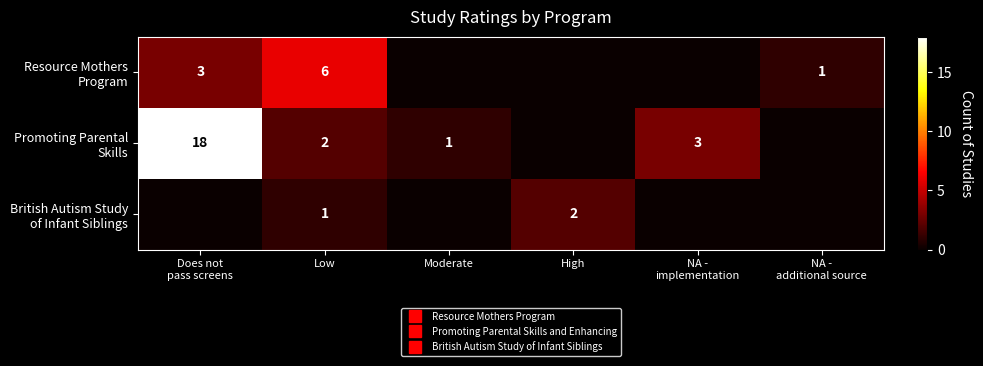

How many data points in Resource Mothers Program are less than 1?

3